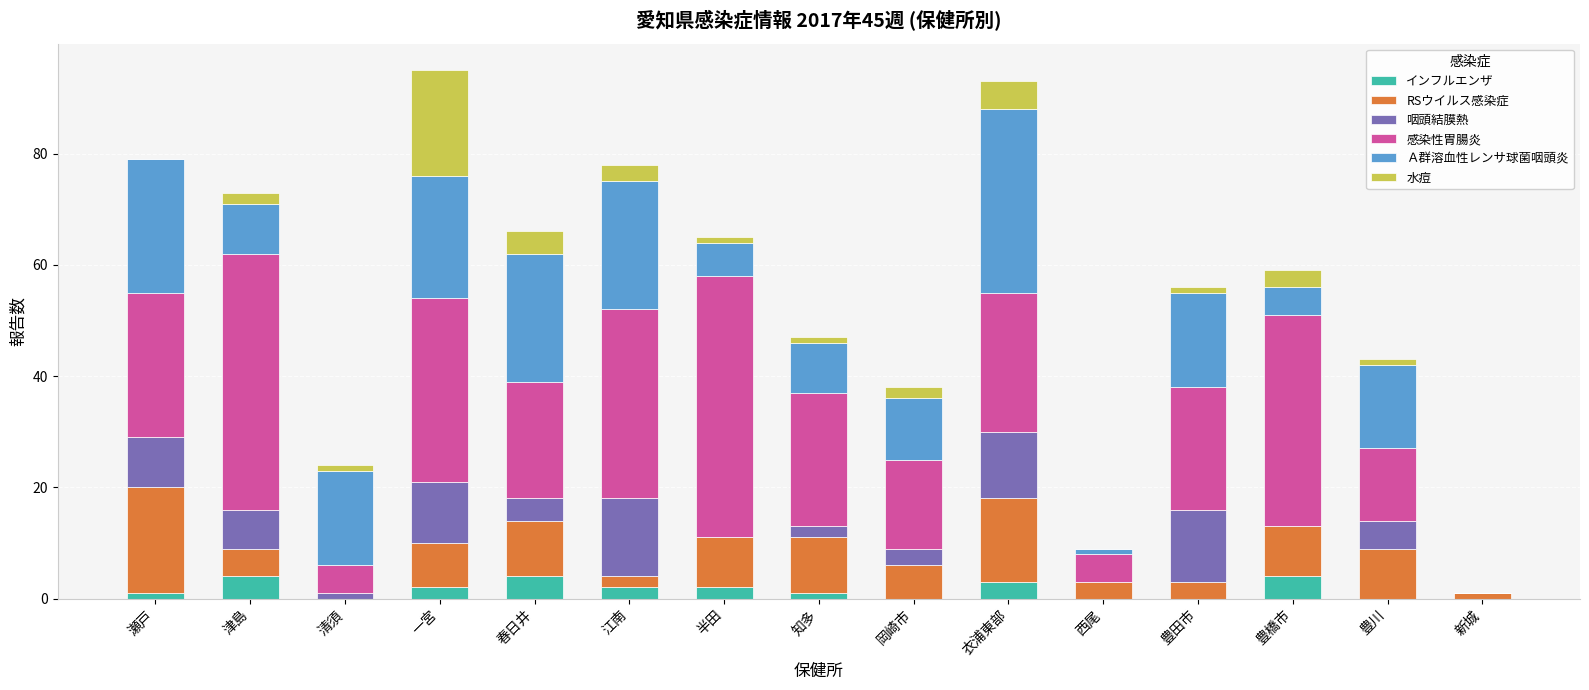

What is the highest value of the インフルエンザ series?

4